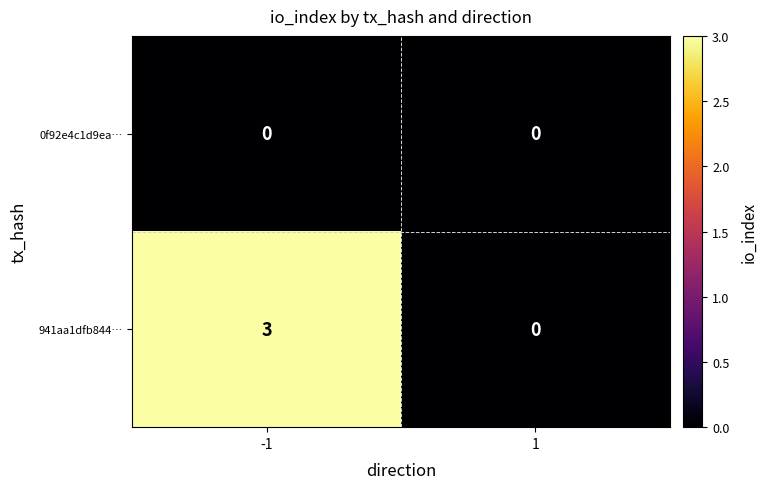

Which series has the largest range (max minus min)?

941aa1dfb844…